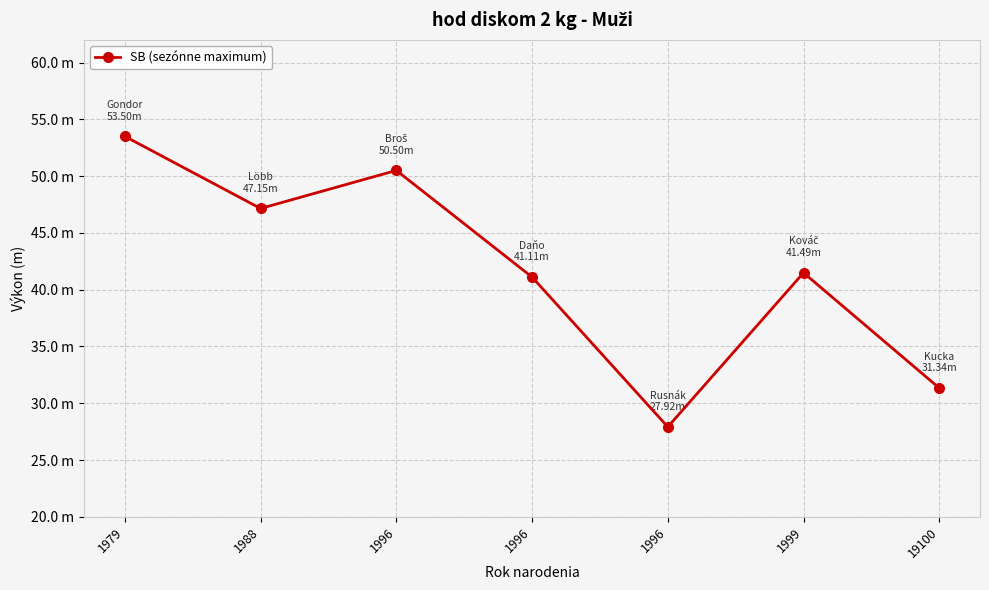

At which label is the value closest to 40?

1996